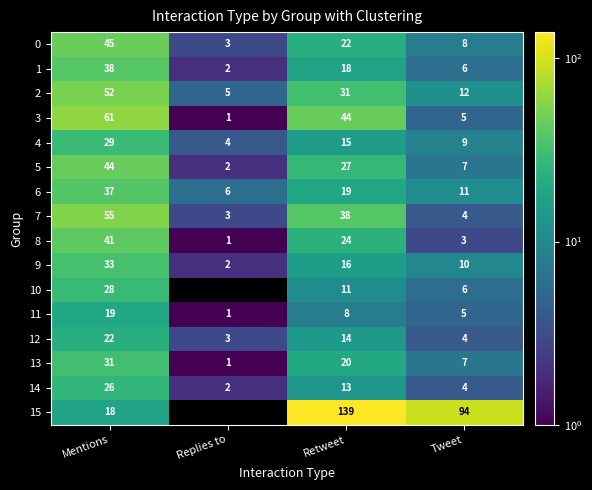

Where is 3 nearest to the value 31?

Retweet